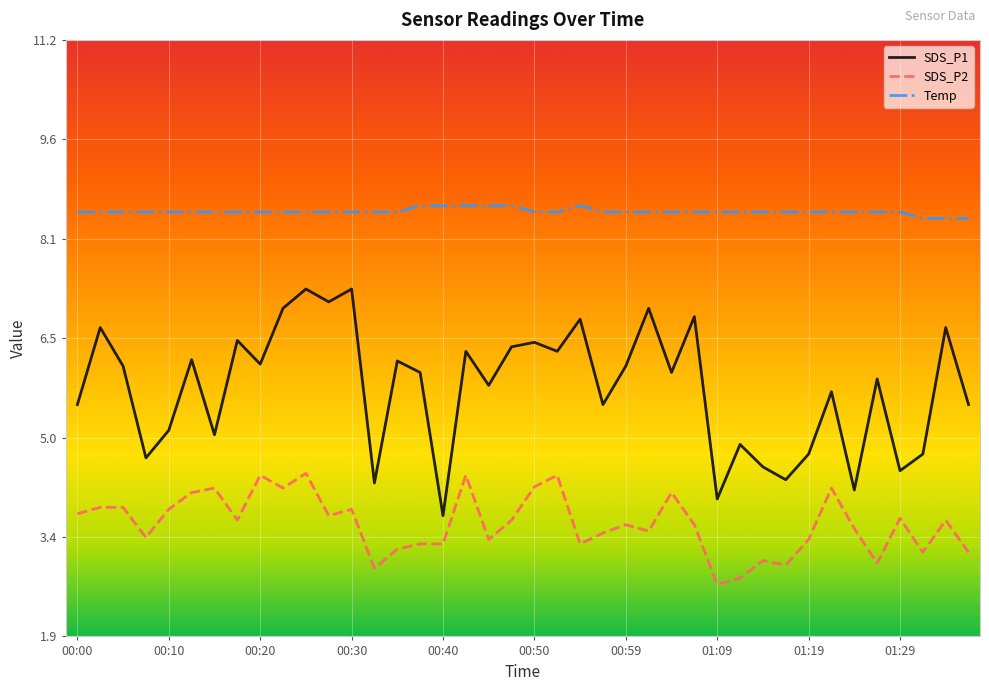

What is the difference between the maximum and minimum values in the SDS_P2 series?

1.7